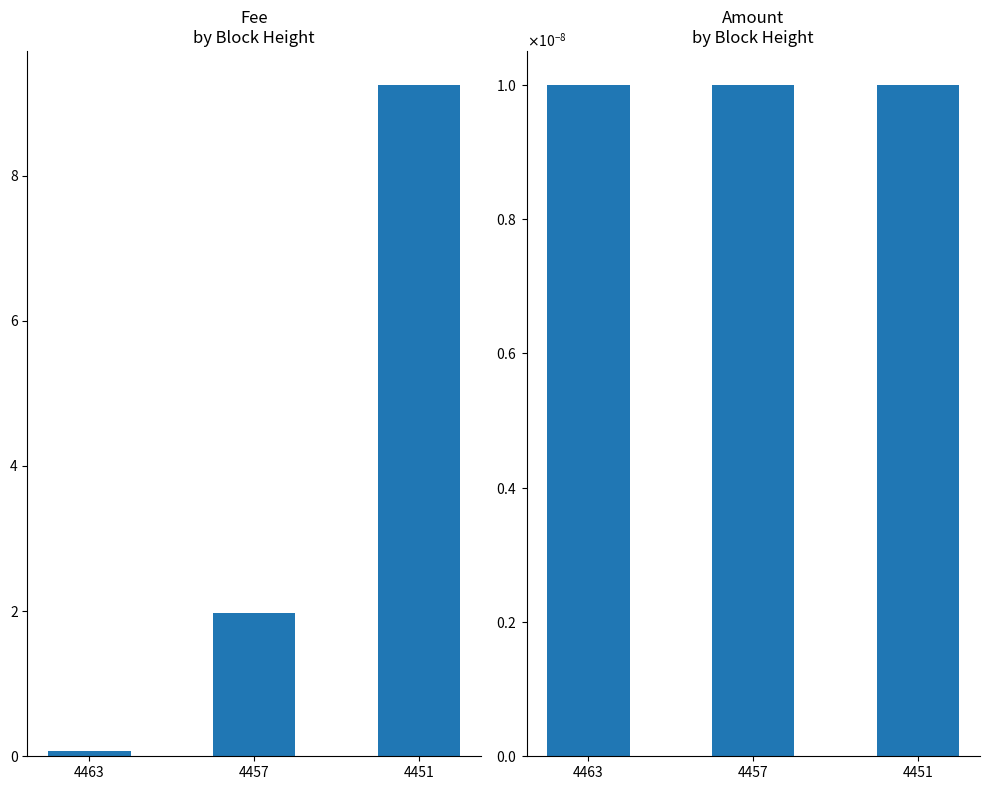

Reading left to right, list all the values displayed in this chart.

Fee: 4463=0.1	4457=2.0	4451=9.3
Amount: 4463=0.0	4457=0.0	4451=0.0